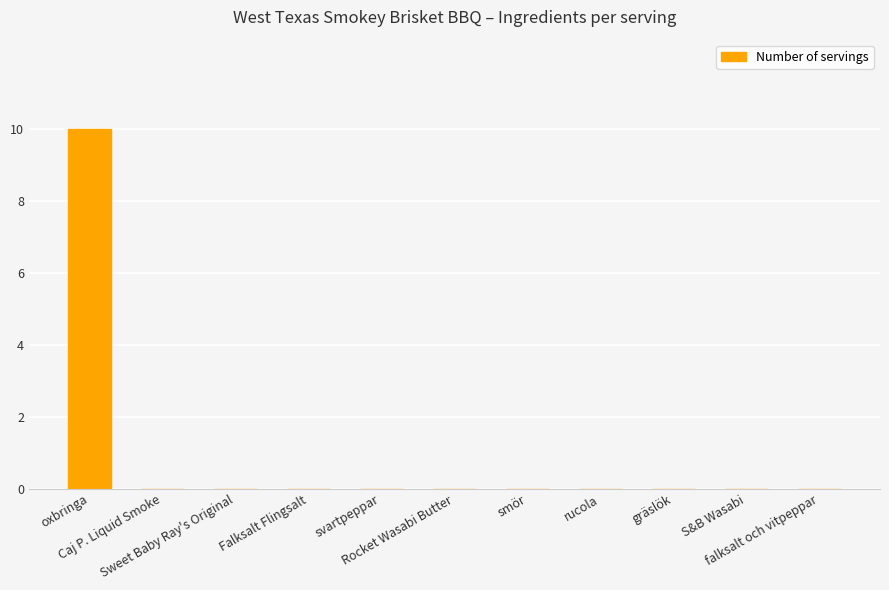

The value at falksalt och vitpeppar is -5. True or false?

False